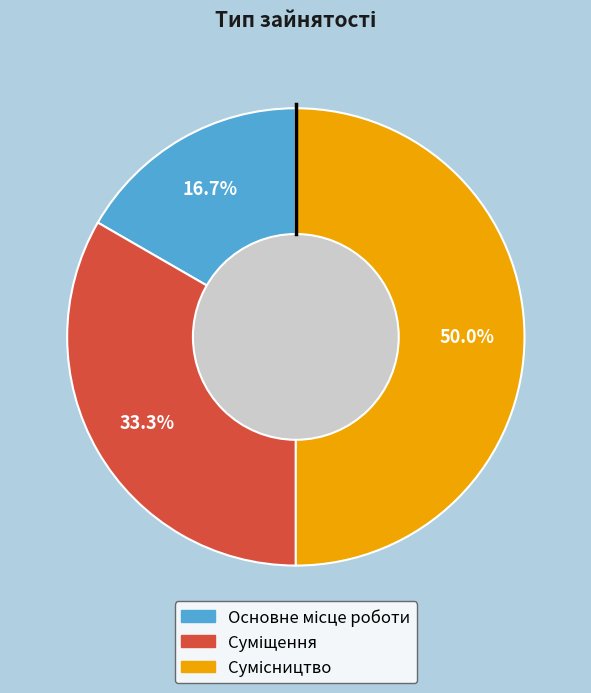

Count the number of slices in the pie.

3